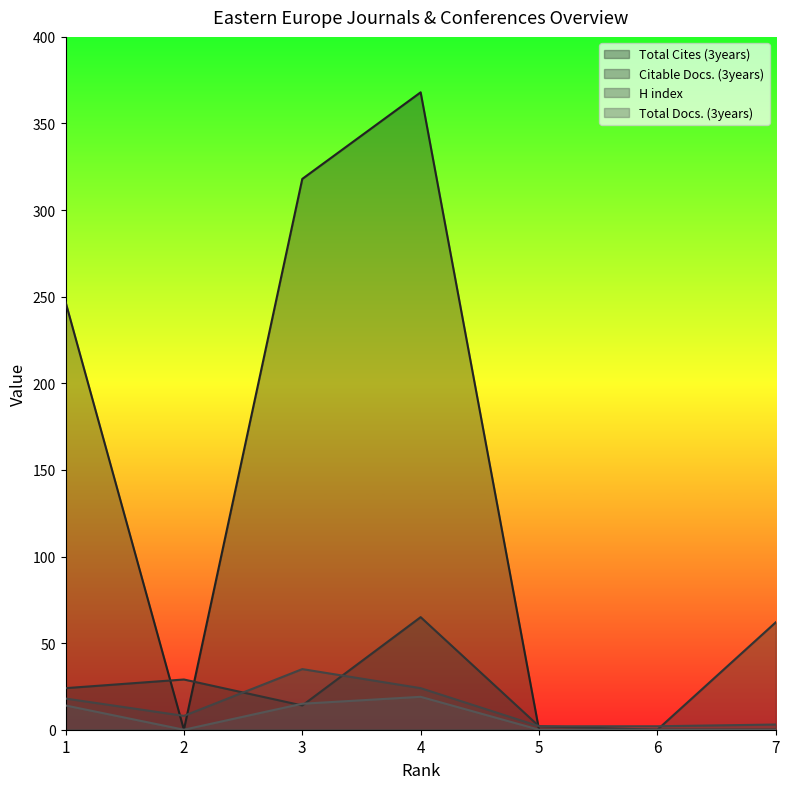

What is the difference between the maximum and minimum values in the H index series?

33